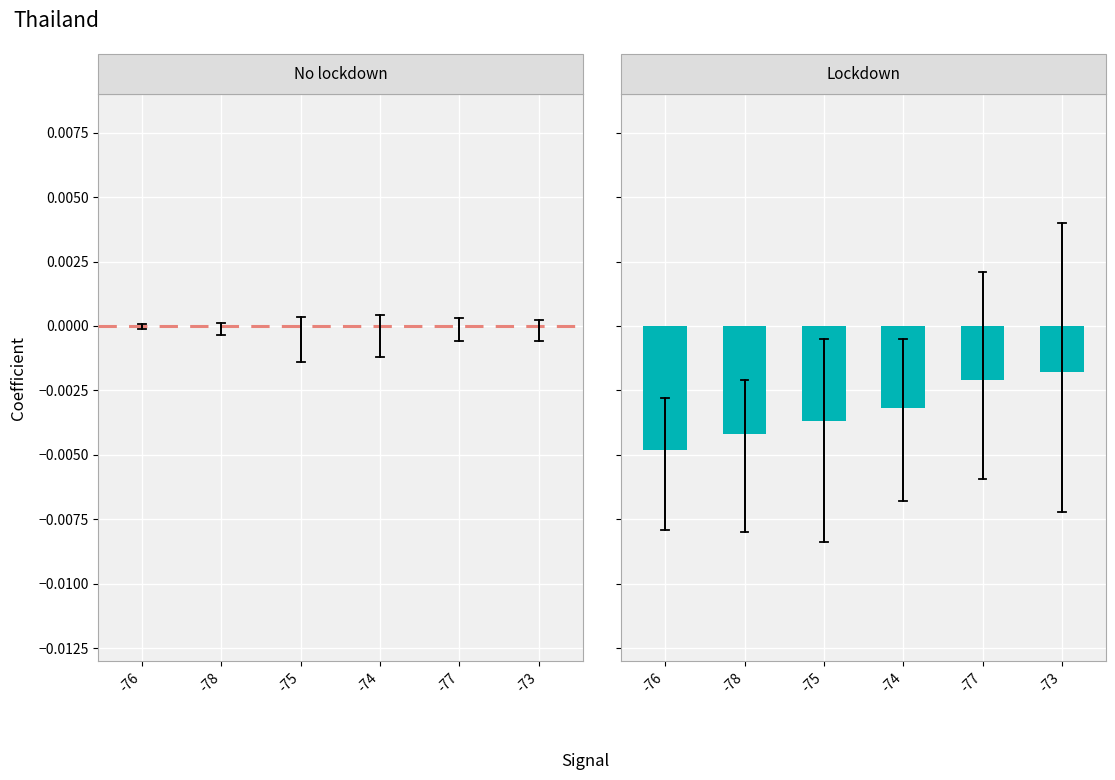

What are all the series names shown in the legend?

No lockdown, Lockdown